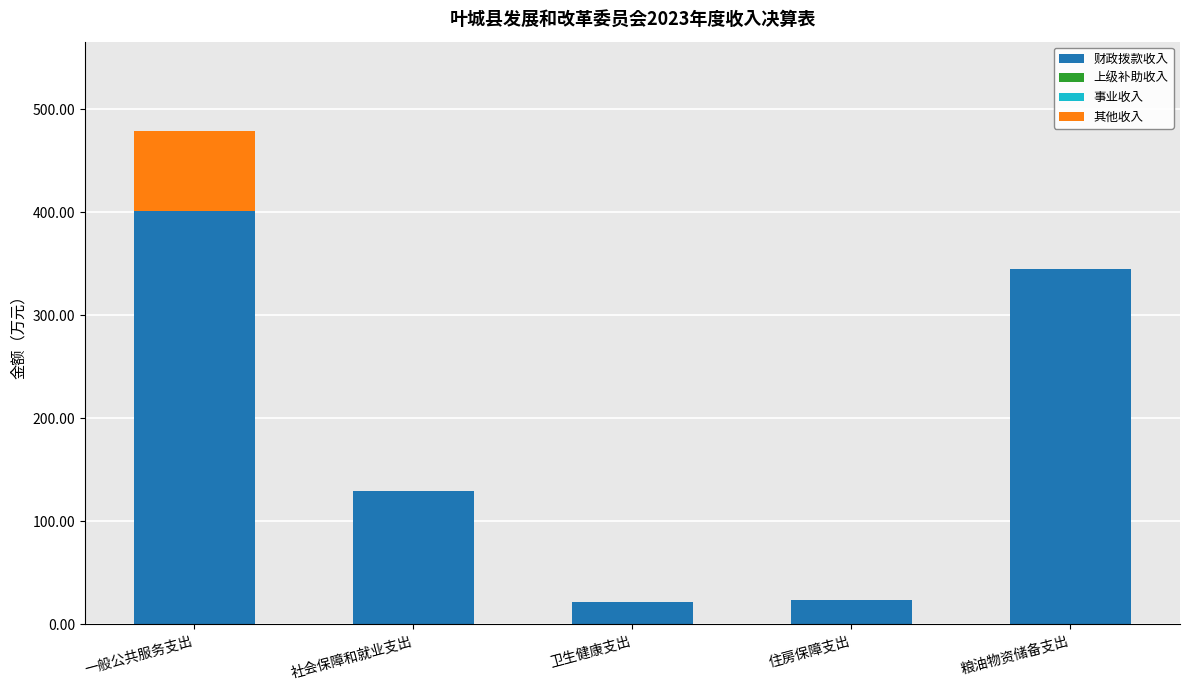

The value of 财政拨款收入 at 粮油物资储备支出 is 615.4. True or false?

False